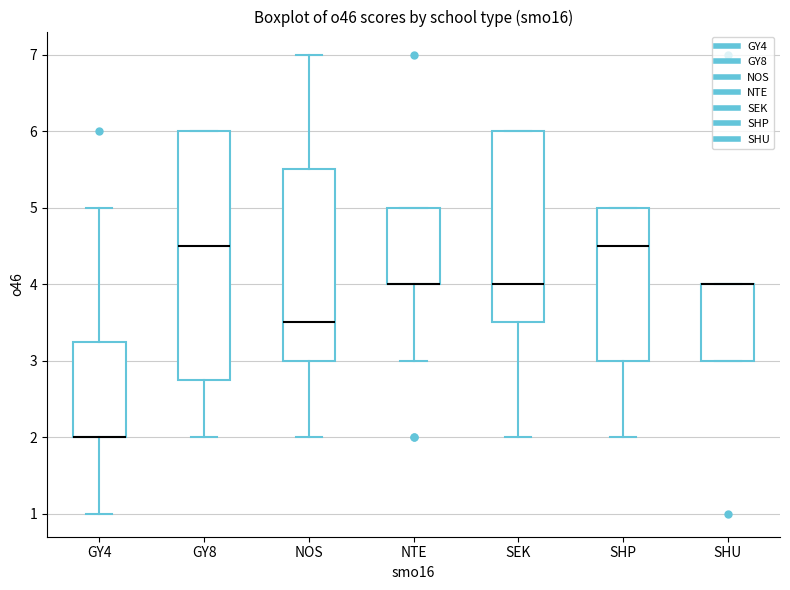

Reading left to right, read every box against the y-axis: the position of its median line, the range the box covers, and the ends of its whiskers. The values are not printed on the chart, so give them approximately, as read against the axis.

GY4: median 2.0 (drawn on the box's lower edge), box 2.0 to 3.3, whiskers 1.0 to 5.0
GY8: median 4.5, box 2.8 to 6.0, whiskers 2.0 to 6.0
NOS: median 3.5, box 3.0 to 5.5, whiskers 2.0 to 7.0
NTE: median 4.0 (drawn on the box's lower edge), box 4.0 to 5.0, whiskers 3.0 to 5.0
SEK: median 4.0, box 3.5 to 6.0, whiskers 2.0 to 6.0
SHP: median 4.5, box 3.0 to 5.0, whiskers 2.0 to 5.0
SHU: median 4.0 (drawn on the box's upper edge), box 3.0 to 4.0, whiskers 3.0 to 4.0